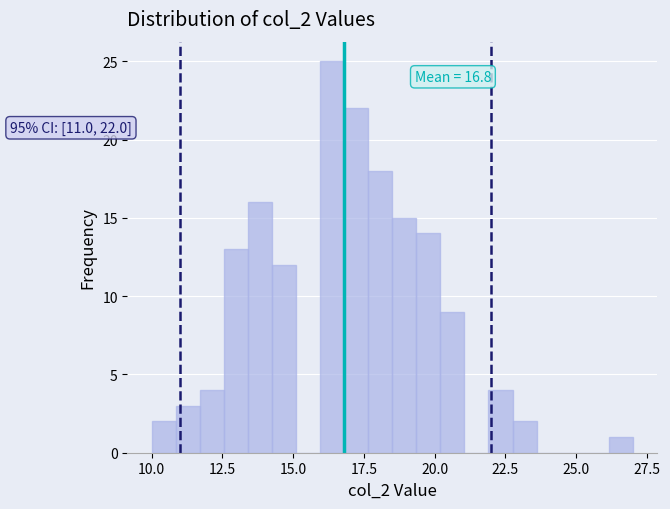

Around what value on the x-axis is the tallest bar? Give the approximate position of its centre, as read against the axis.

16.5